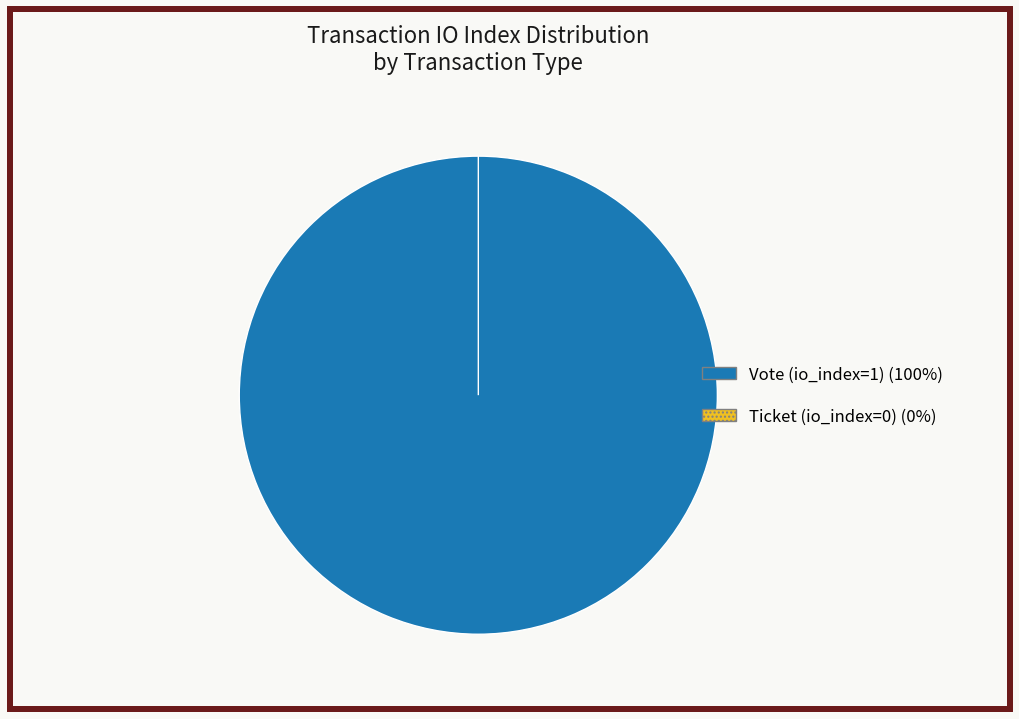

How many slices are in this pie chart?

2